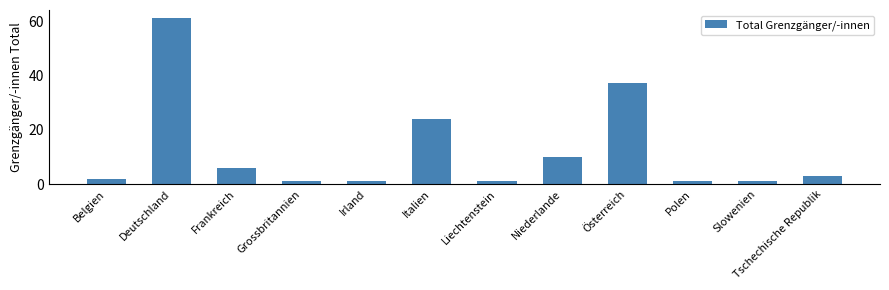

Approximately how many times larger is the value at Italien compared to Deutschland?

0.4